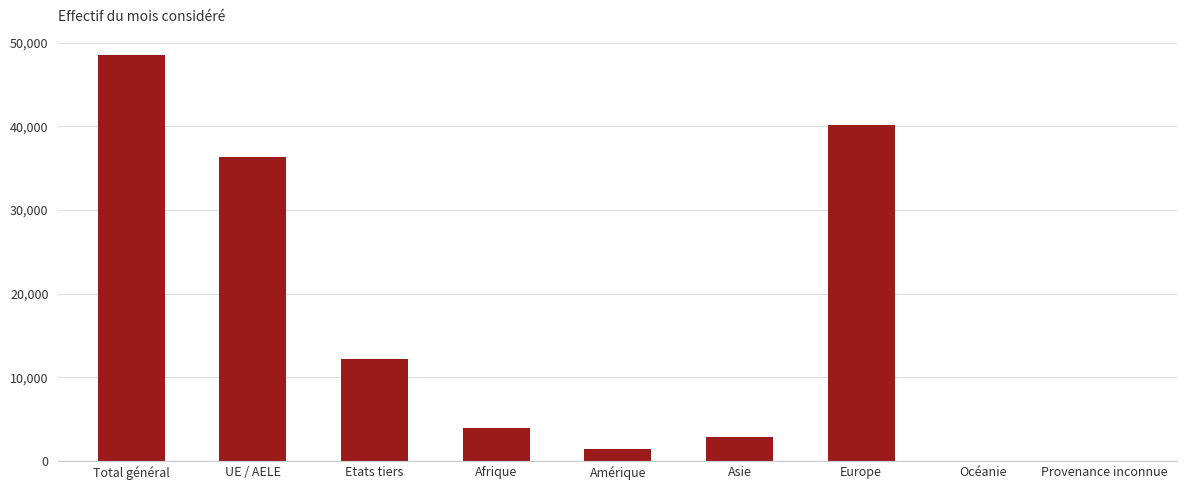

Is it true that the value at Europe is 40128?

True